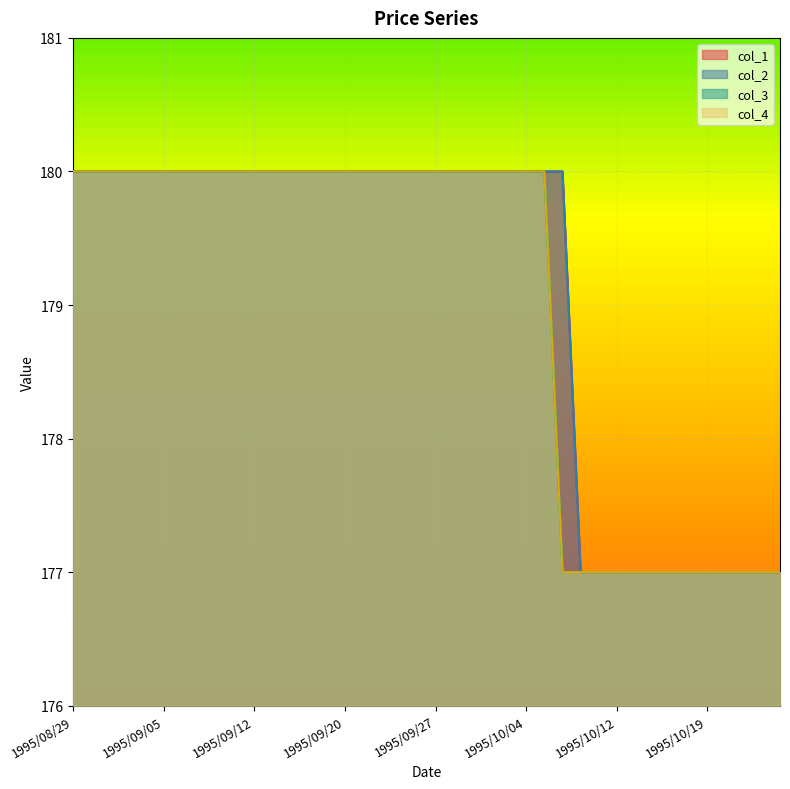

True or false: col_4 and col_3 cross at least once.

False